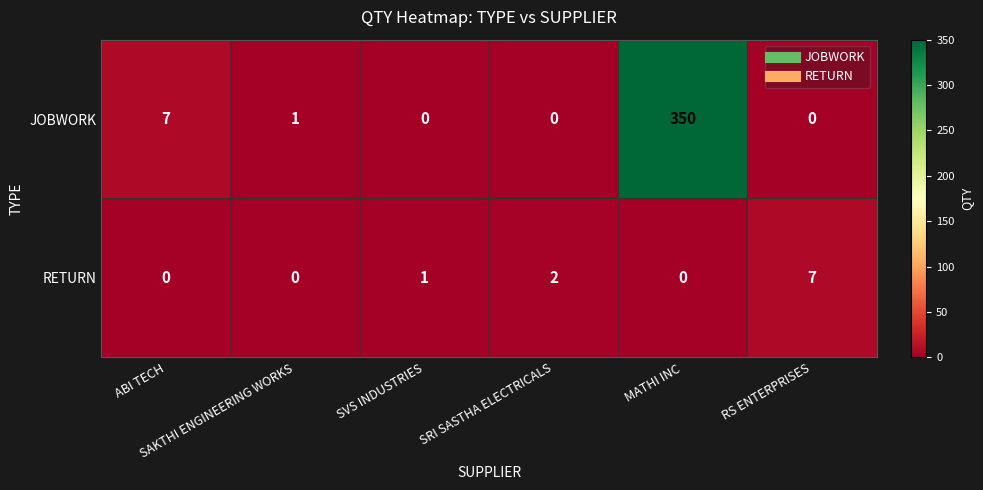

Between ABI TECH and SAKTHI ENGINEERING WORKS, which series saw the biggest shift?

JOBWORK